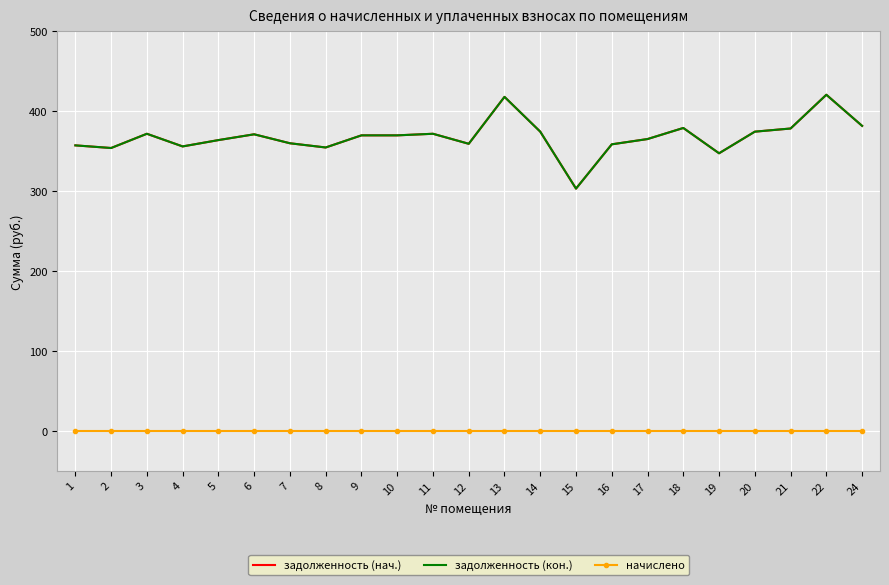

The value of задолженность (нач.) at 4 is 355.7. True or false?

True